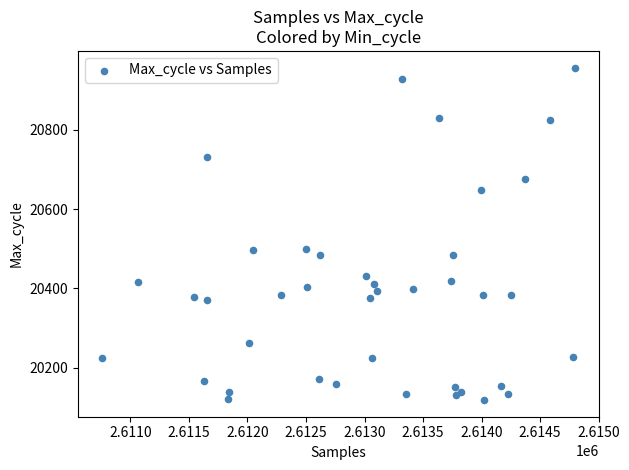

What is the range of Y values (max minus min)?

839